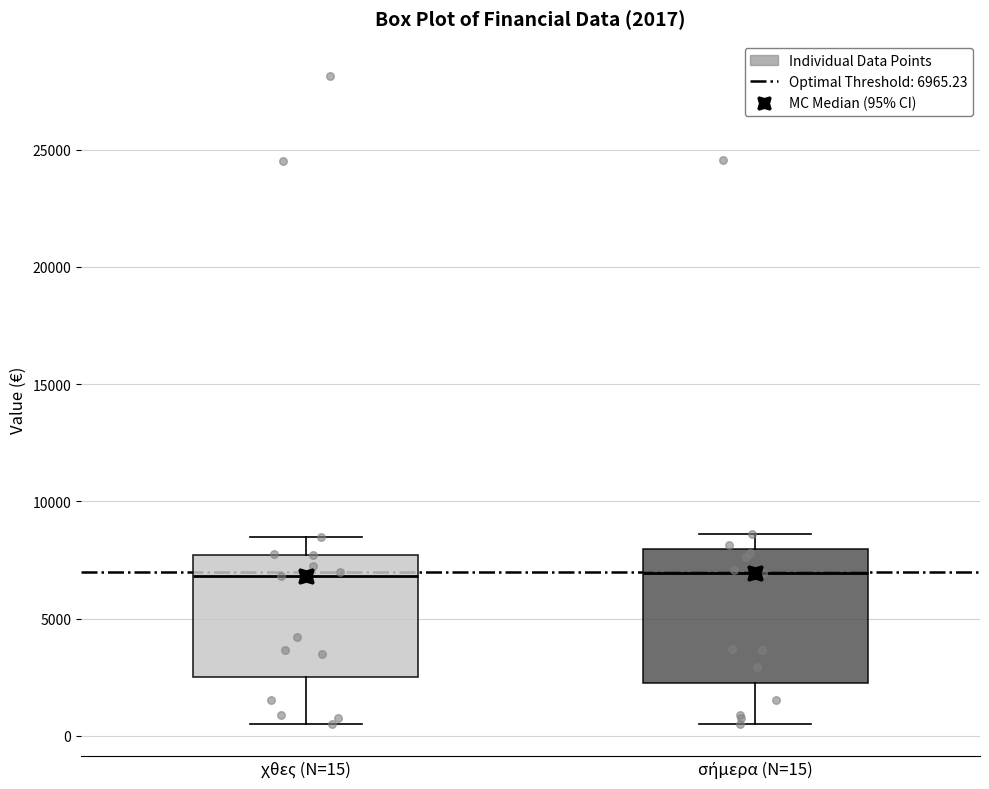

Which box is the tallest, from its lower edge to its upper edge?

σήμερα (N=15)